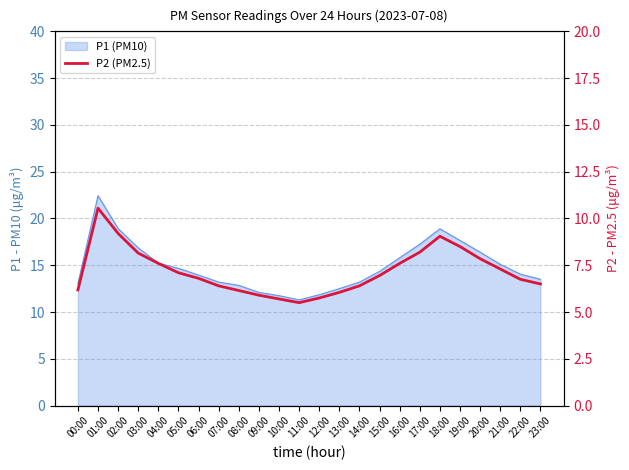

What is the ratio of the value at 00:00 to the value at 05:00?

0.9